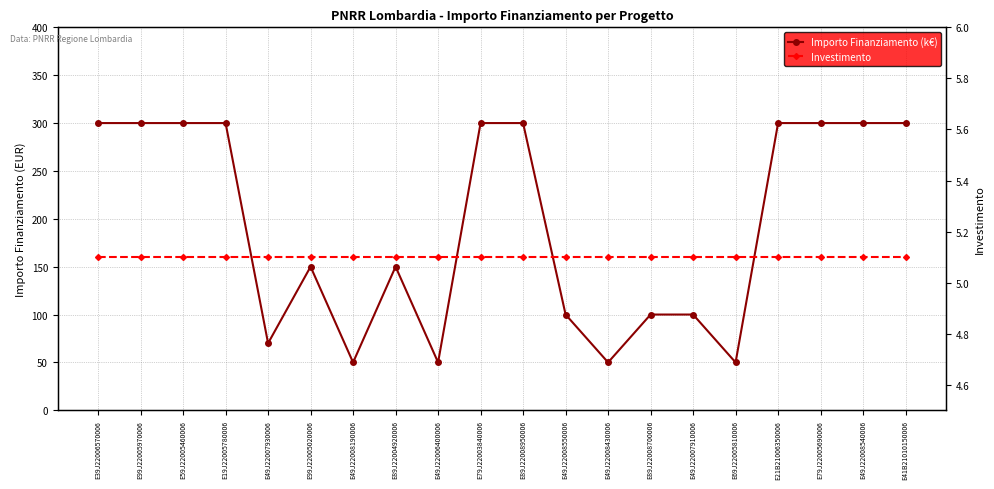

What is the spread (max minus min) of values at E49J22008550006?

94.9